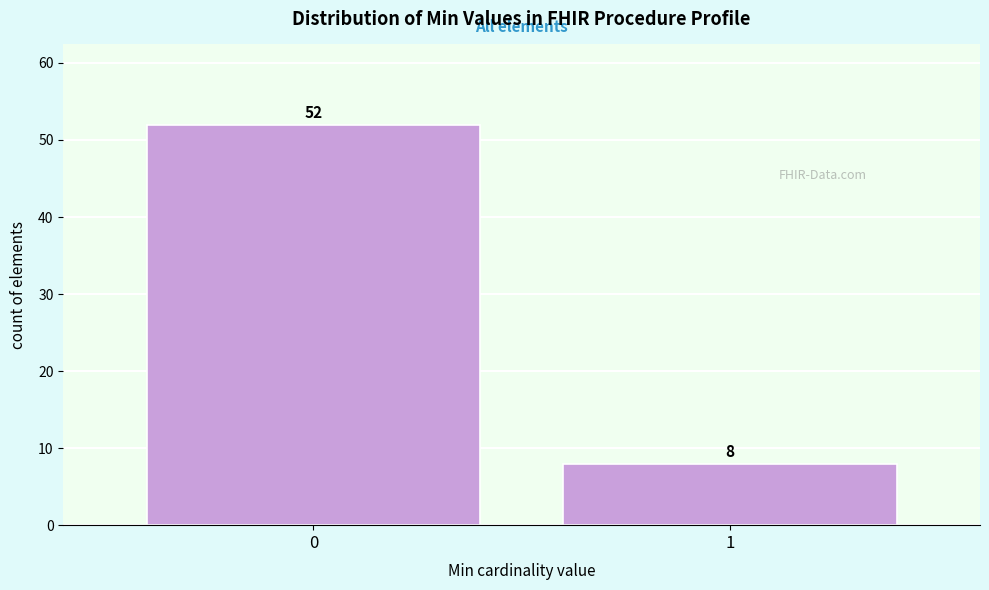

Reading right to left, transcribe all the data shown in this chart.

1=8	0=52